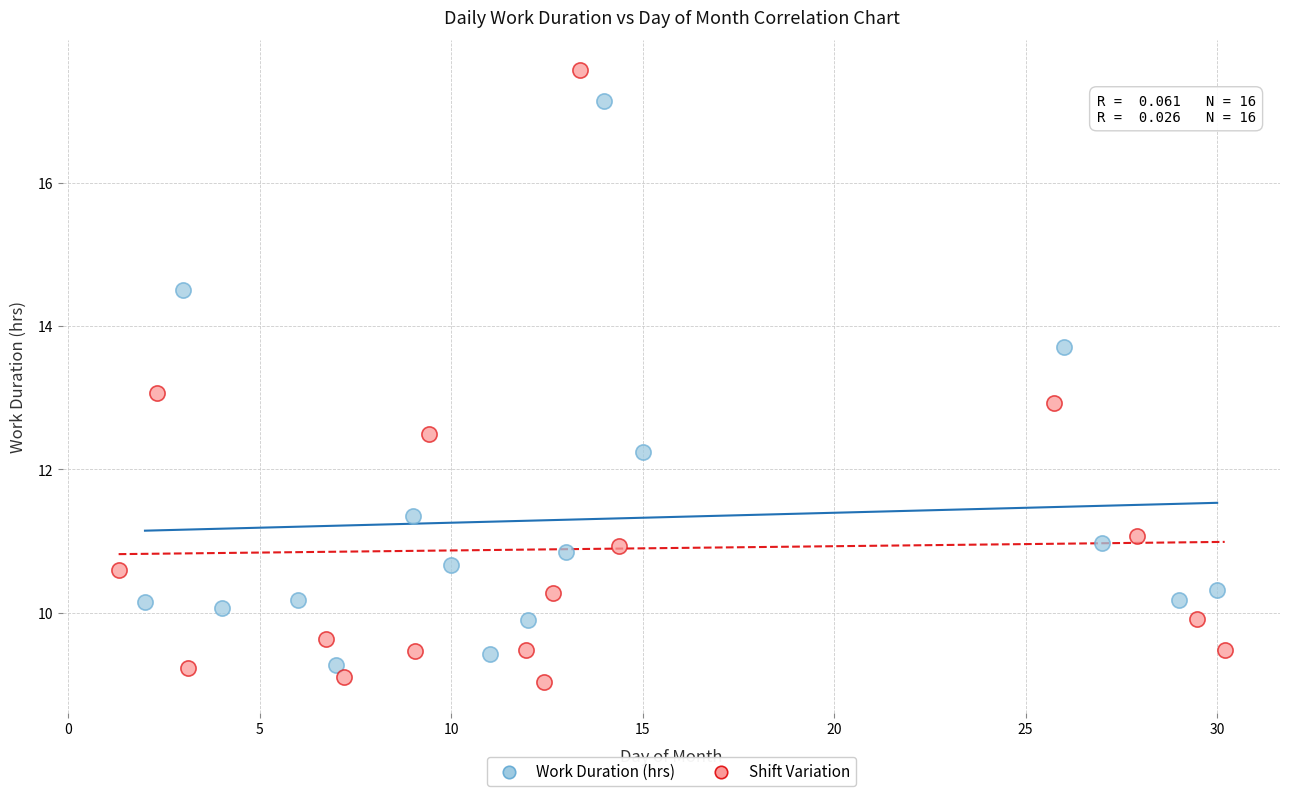

Which series has the widest spread of Y values?

Shift Variation